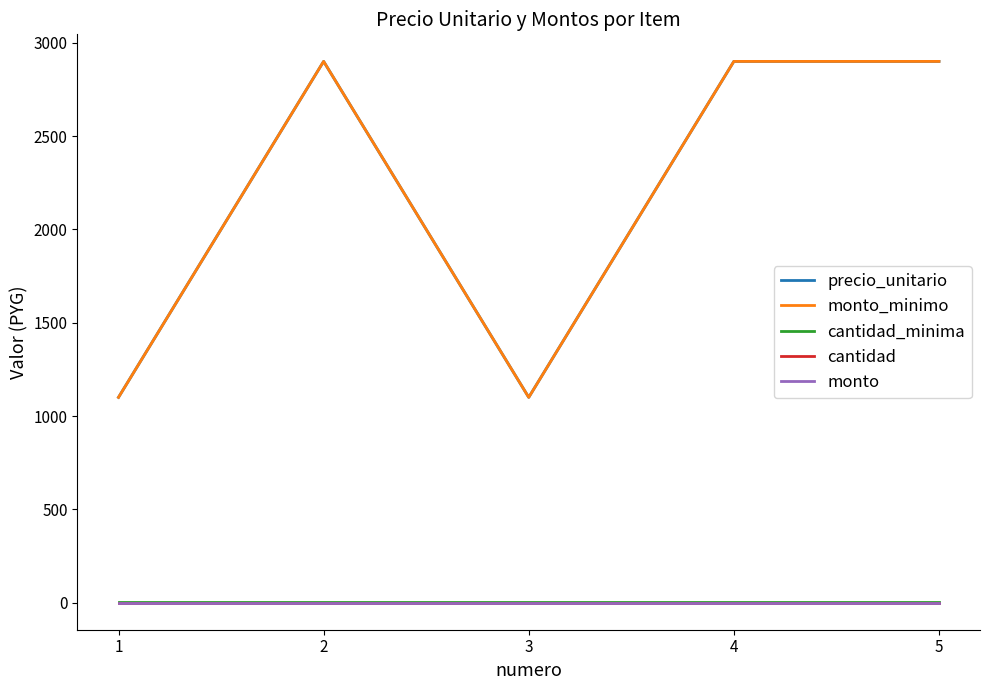

Does the chart display data point markers on the line(s)?

No